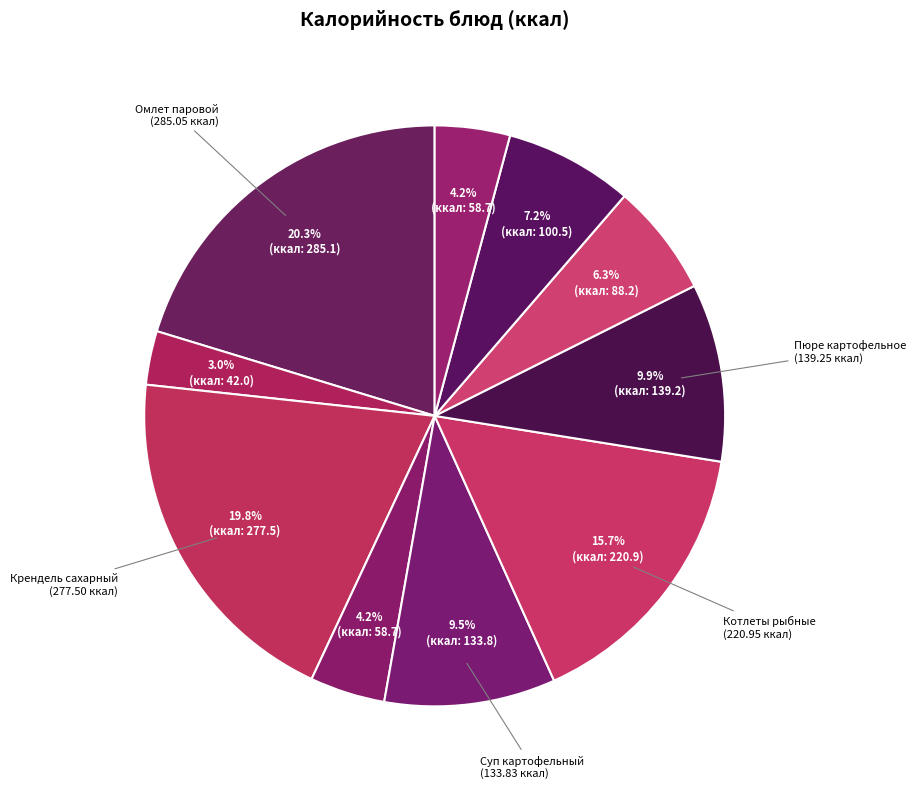

What is the smallest slice in the pie chart?

Чай с лимоном